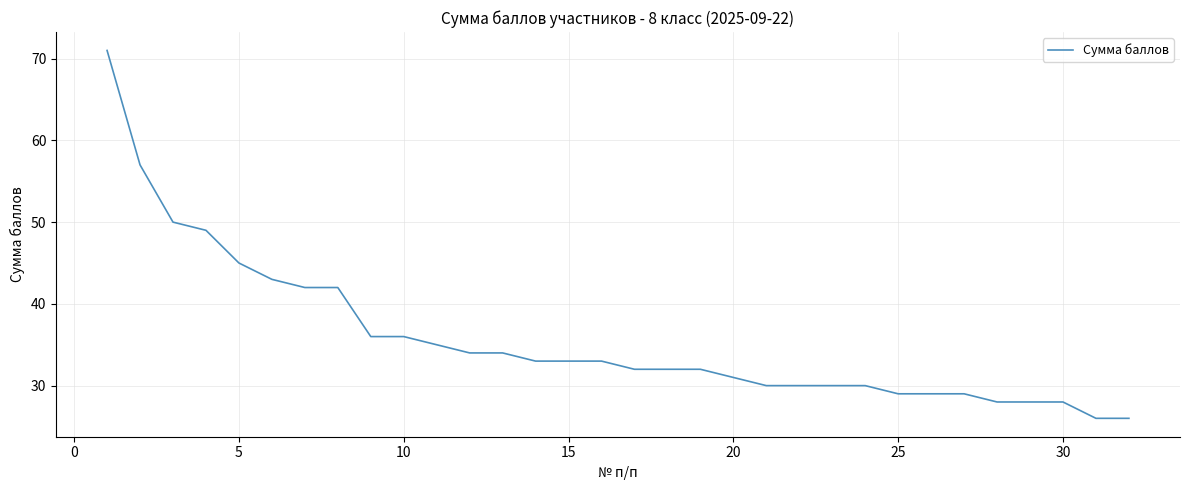

What is the smallest value displayed?

26